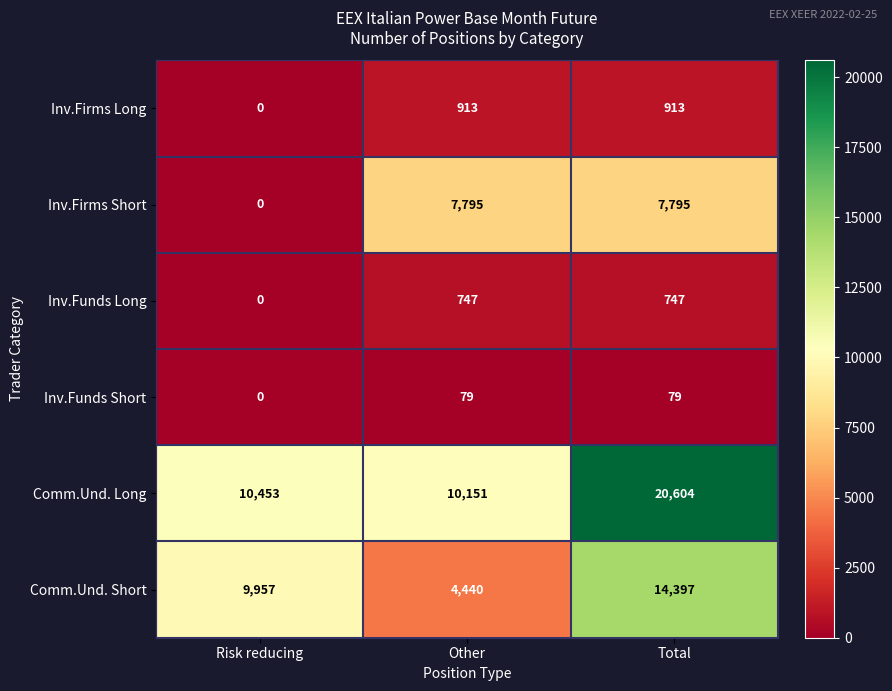

What is the spread (max minus min) of values at Risk reducing?

10453